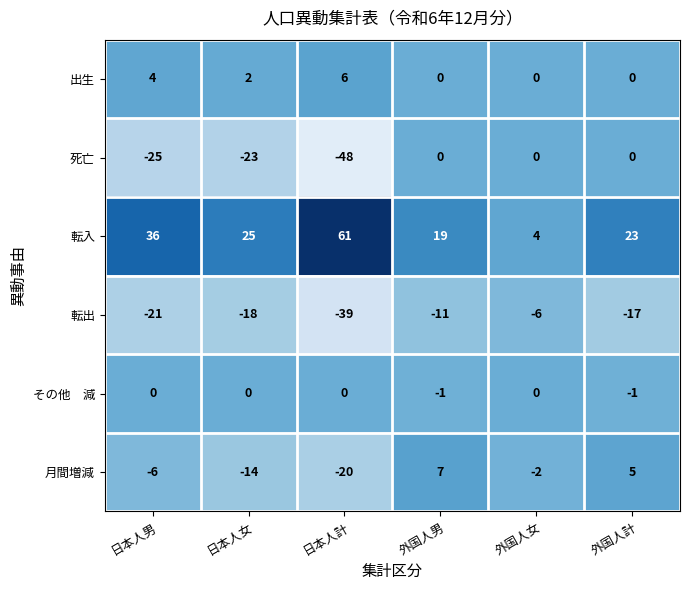

The value of 出生 at 外国人男 is 0. True or false?

True